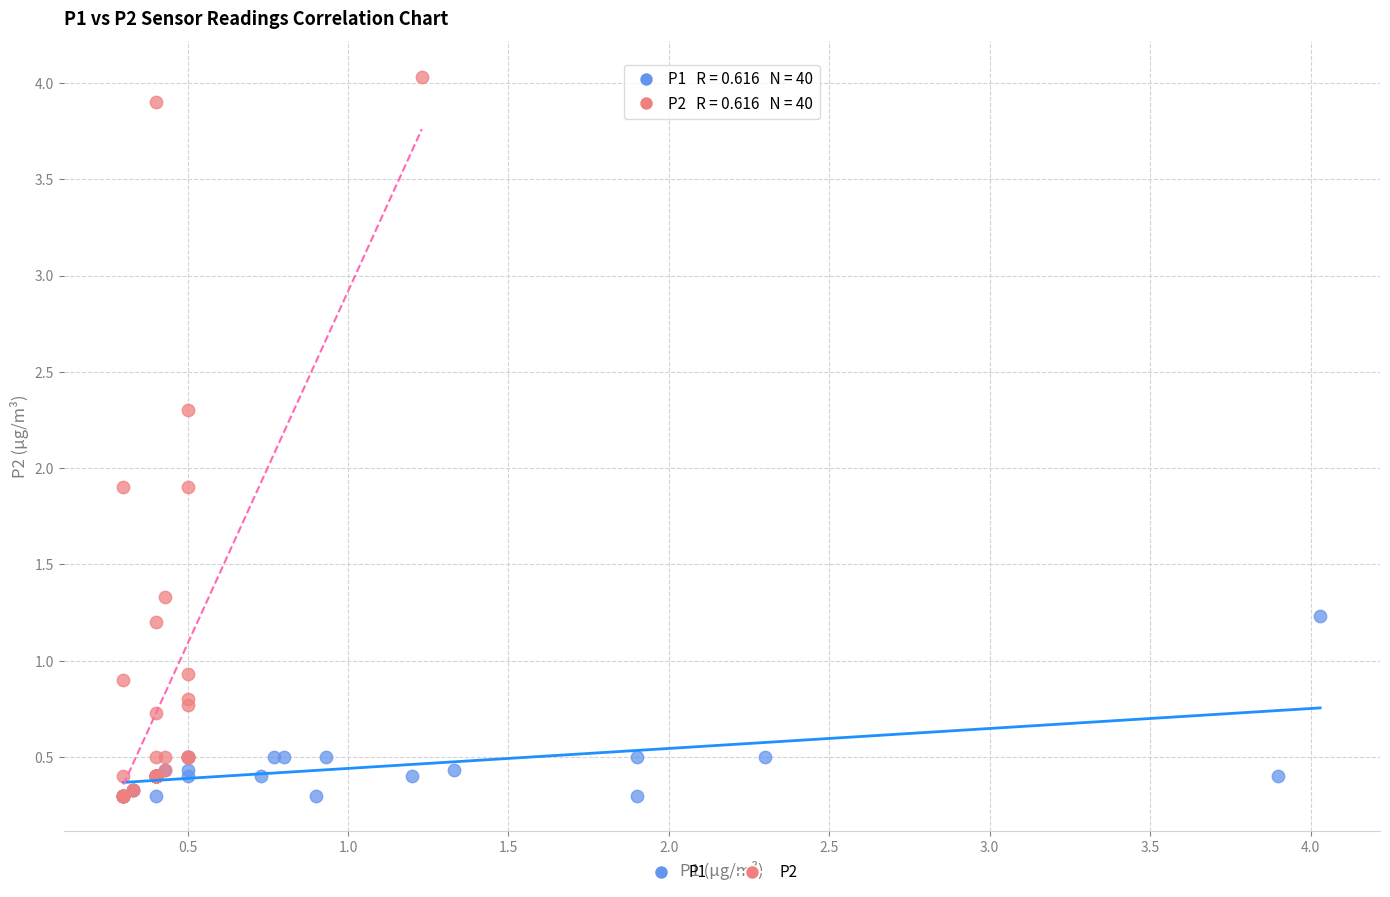

Which series contains the highest Y value?

P2